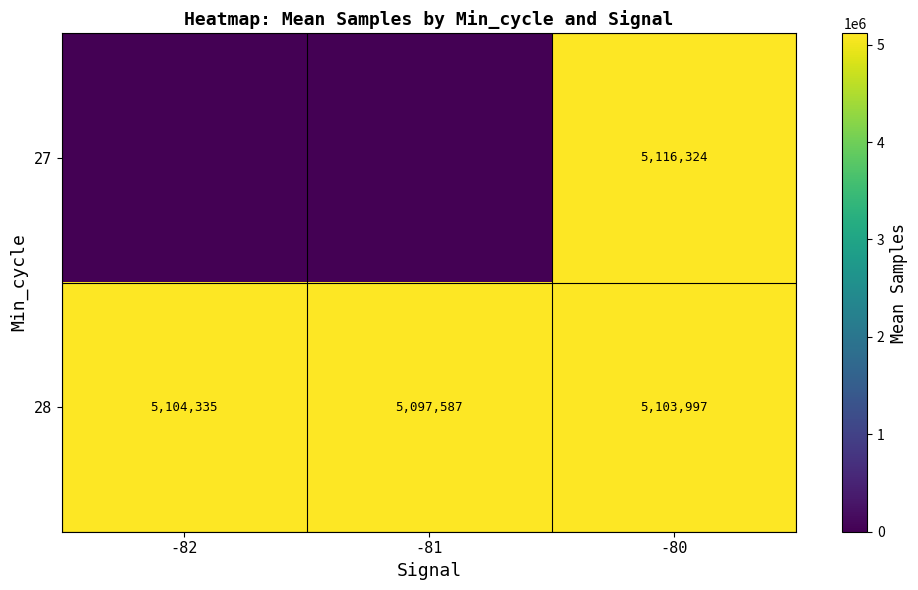

At -80, list the series in order from largest to smallest.

27, 28